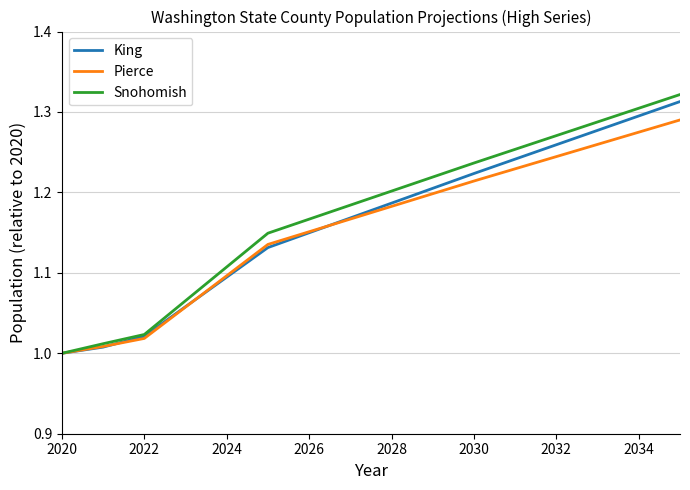

Rank the series by their maximum value, from lowest to highest.

Pierce, King, Snohomish